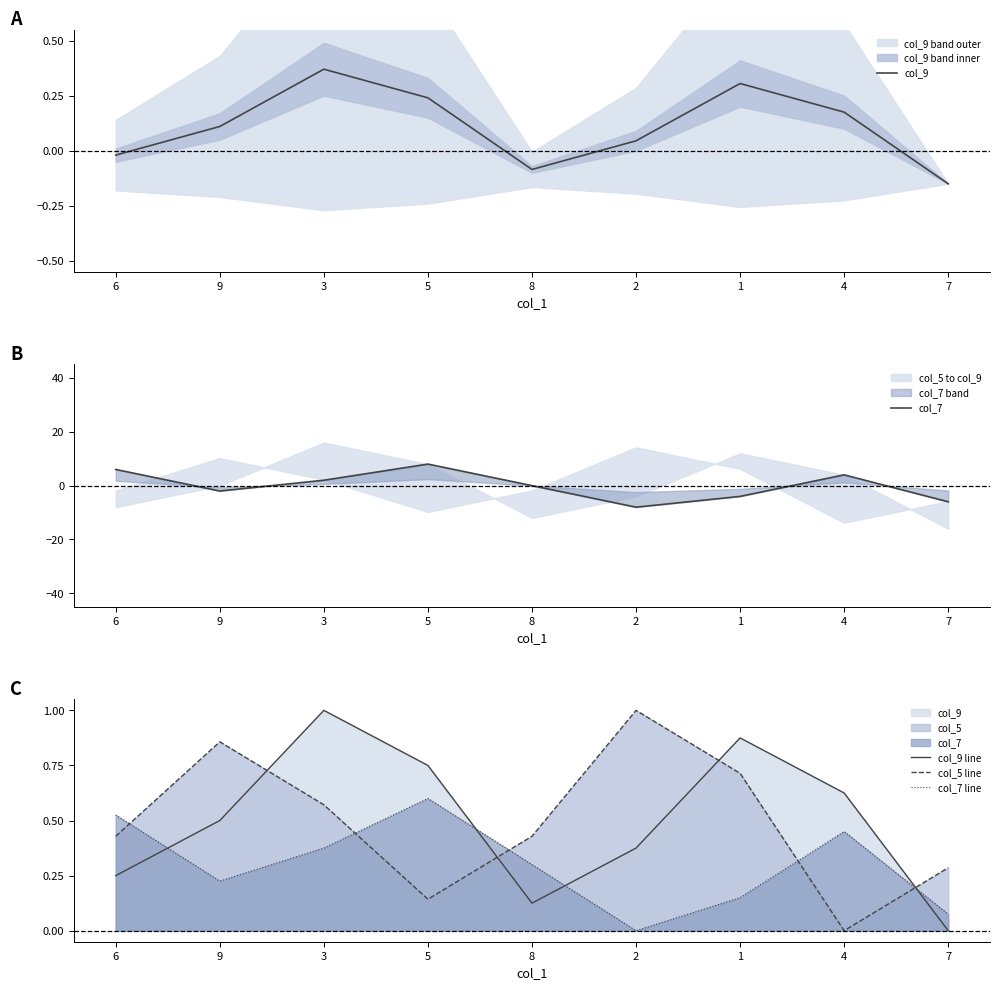

Is the value of col_9 at 6 greater than the value of col_7 at 4?

No